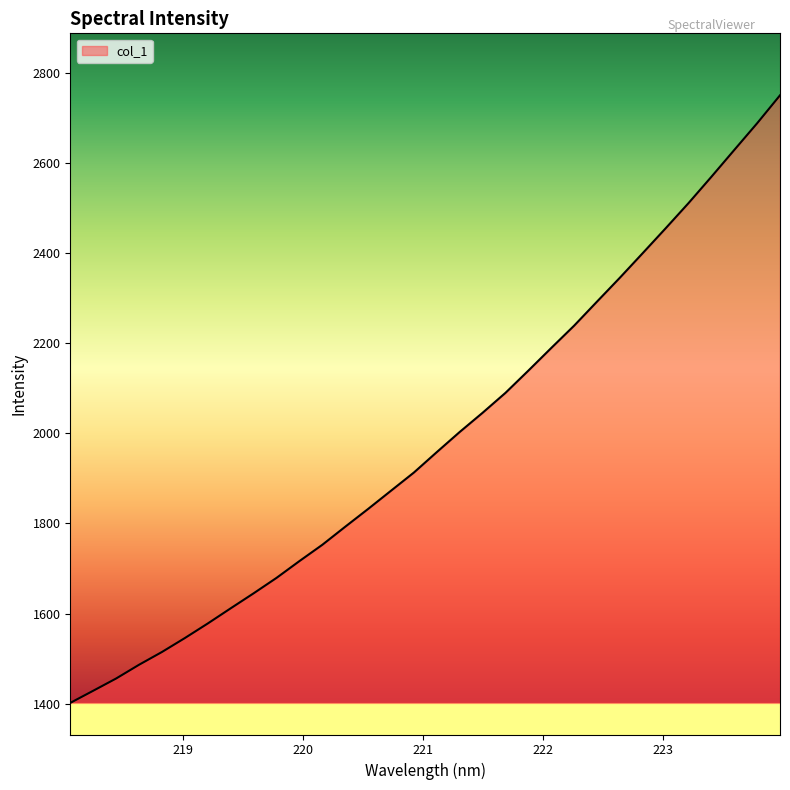

What is the difference between the maximum and minimum values?

1347.5